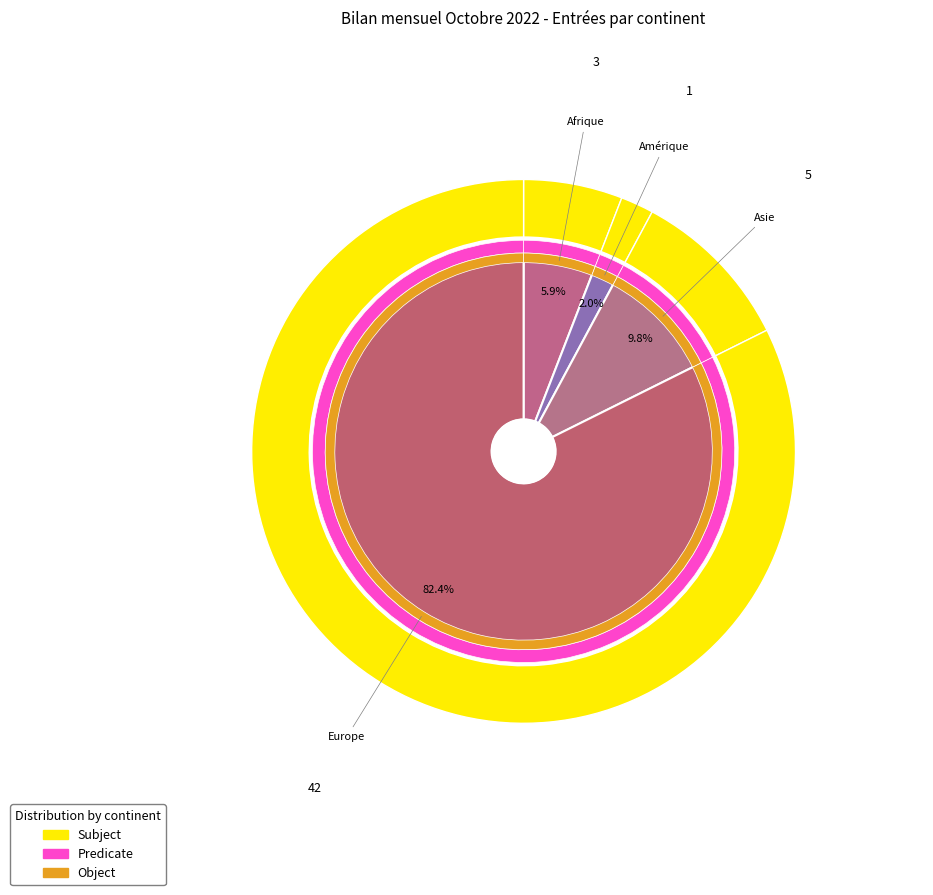

Is it true that Provenance inconnue is 0% of the pie?

True